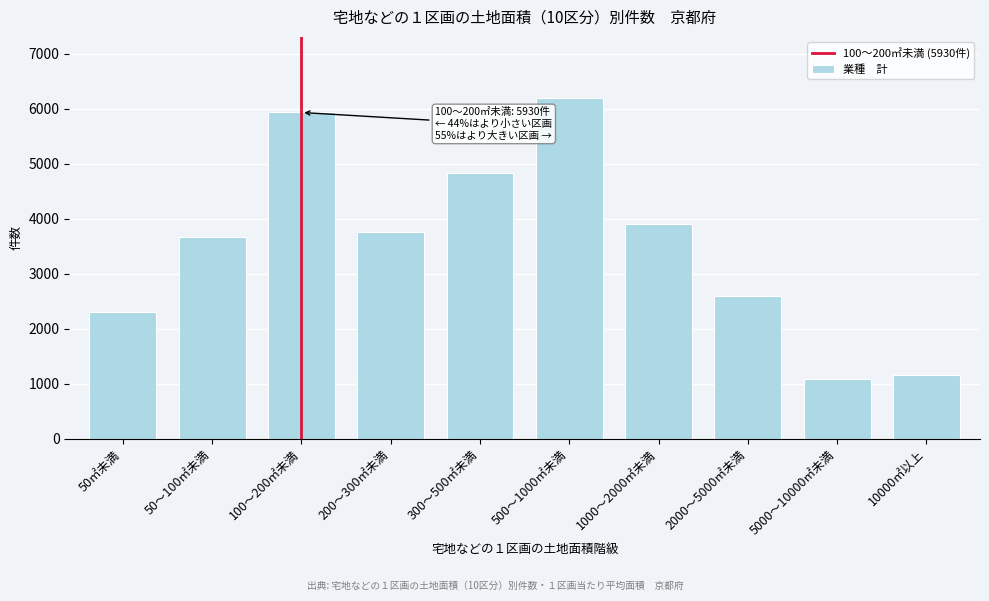

Reading left to right, list all the values displayed in this chart.

50㎡未満=2310	50～100㎡未満=3670	100～200㎡未満=5930	200～300㎡未満=3760	300～500㎡未満=4830	500～1000㎡未満=6190	1000～2000㎡未満=3910	2000～5000㎡未満=2590	5000～10000㎡未満=1080	10000㎡以上=1150